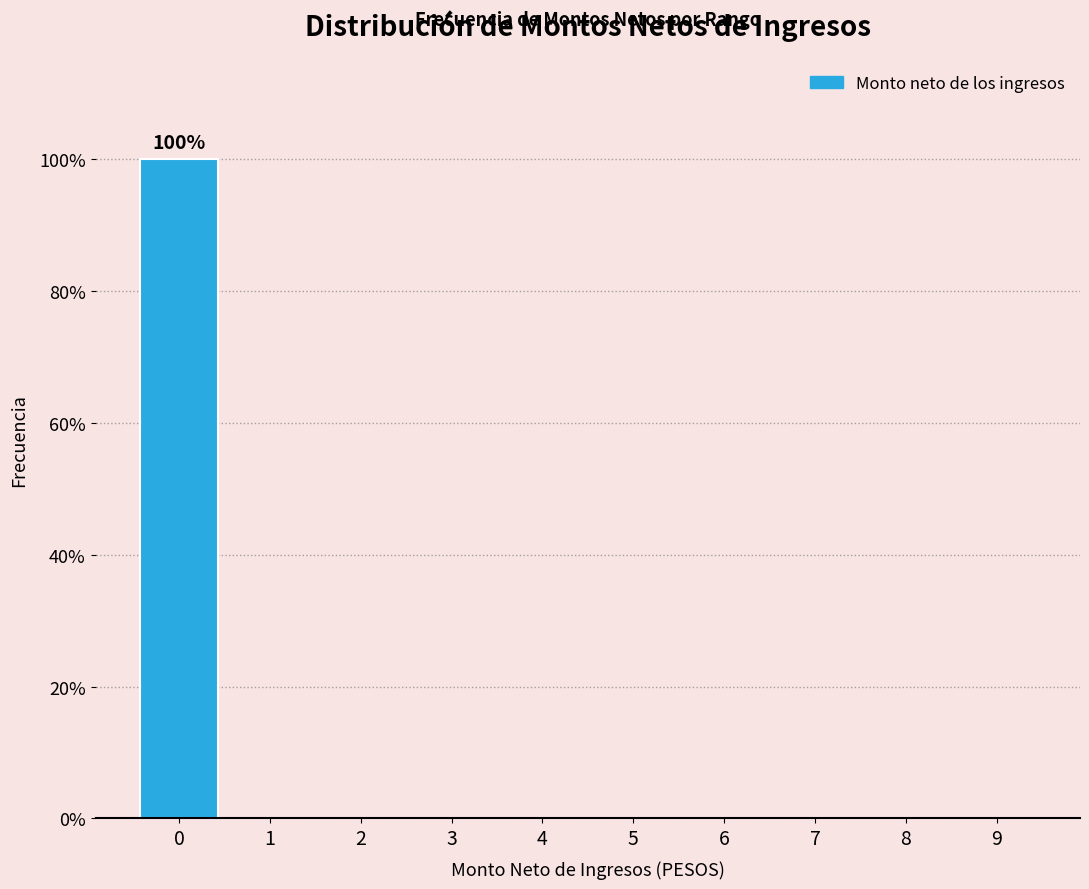

Reading left to right, transcribe all the data shown in this chart.

0=100	1=0	2=0	3=0	4=0	5=0	6=0	7=0	8=0	9=0